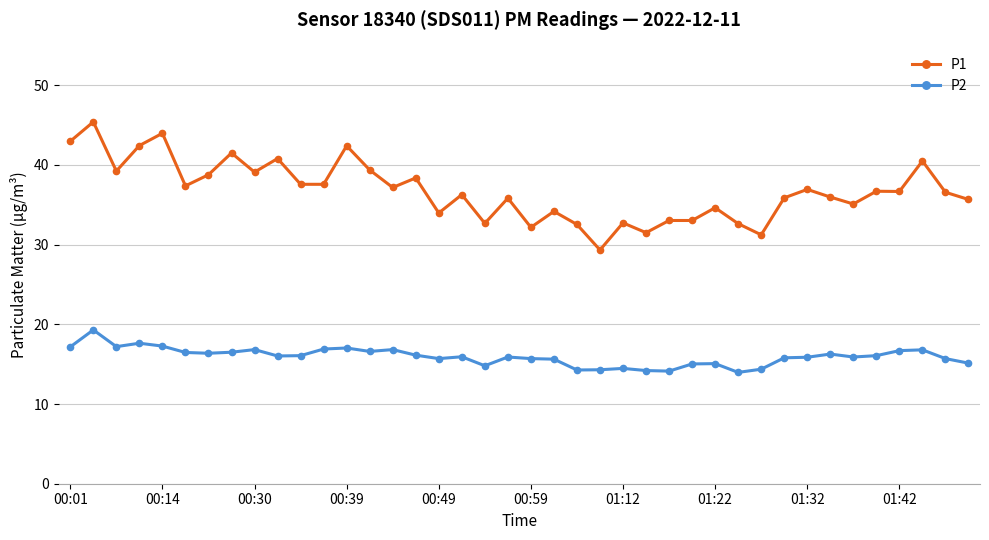

What are all the series names shown in the legend?

P1, P2